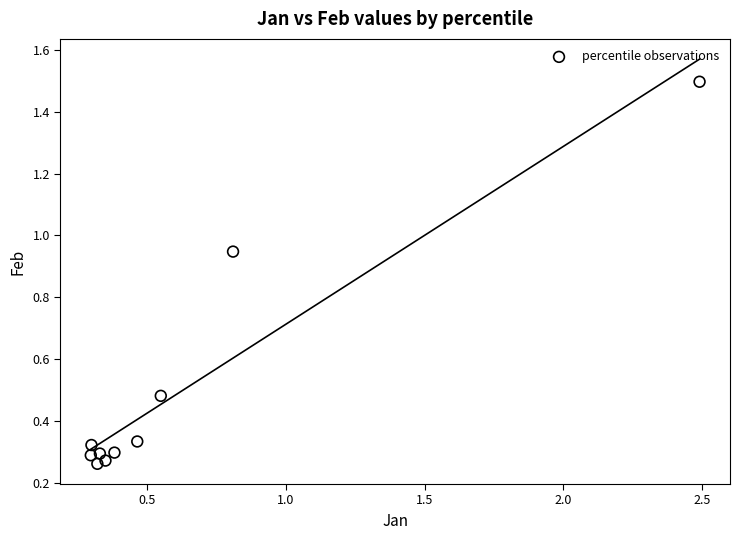

What is the average X value?

0.6